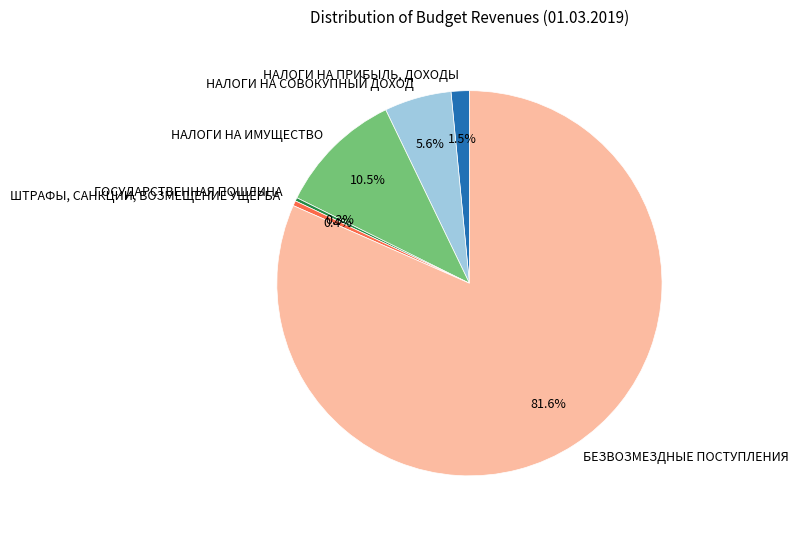

Count the number of slices in the pie.

6